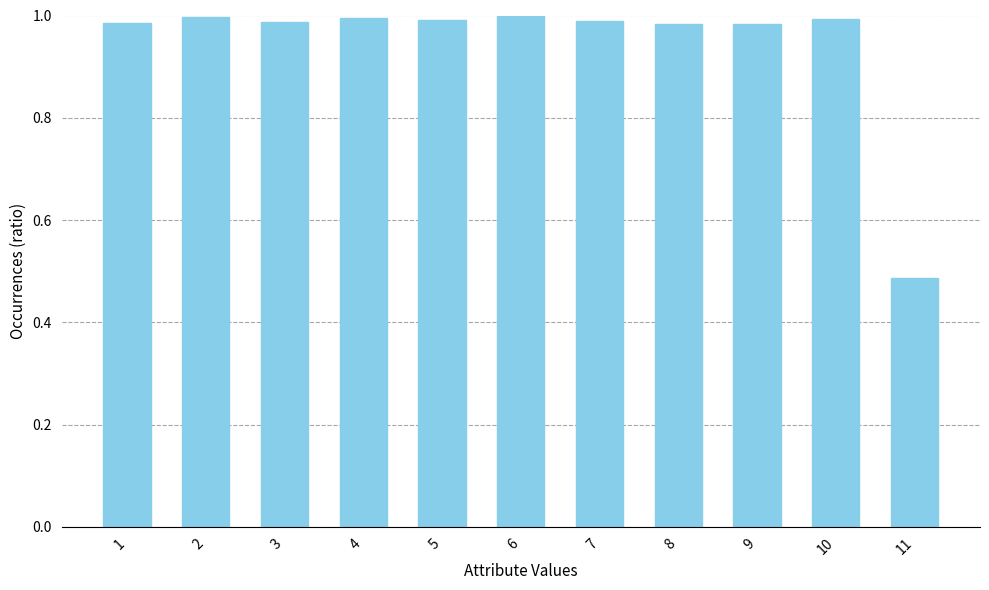

Which label corresponds to the smallest value in the chart?

11